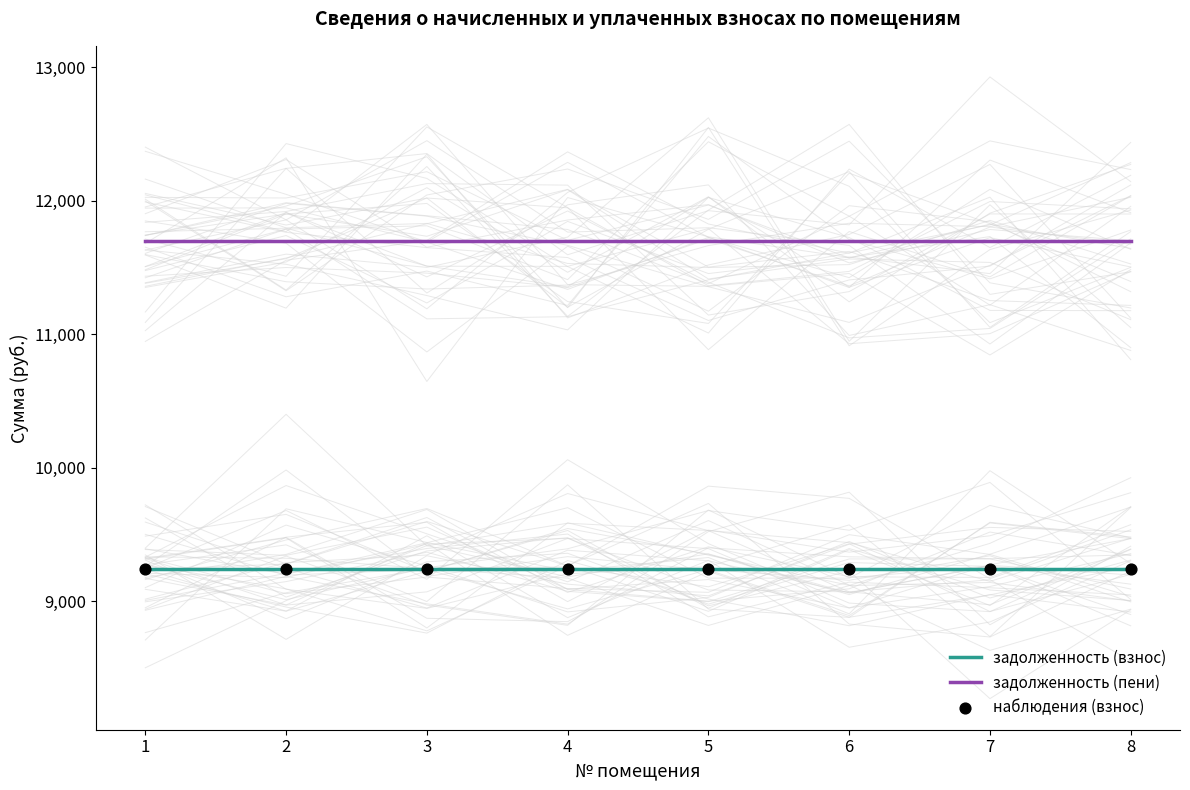

What is the total value across all series at 2?

30183.8